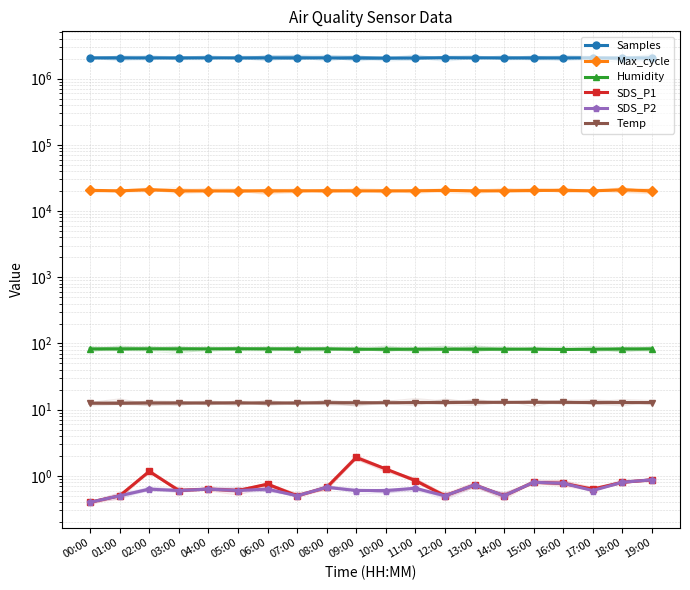

Where is Samples nearest to the value 2052976?

02:00